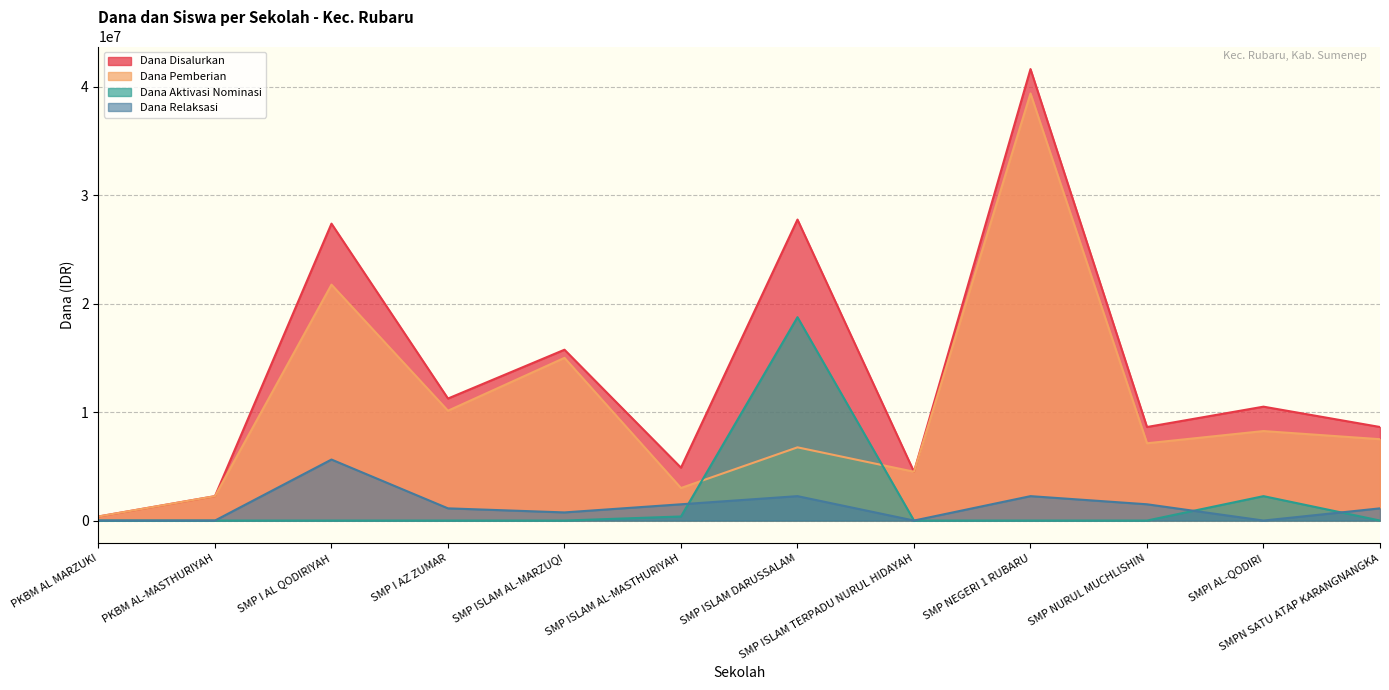

Is the value of Dana Pemberian at SMP NEGERI 1 RUBARU greater than the value of Dana Aktivasi Nominasi at SMPI AL-QODIRI?

Yes